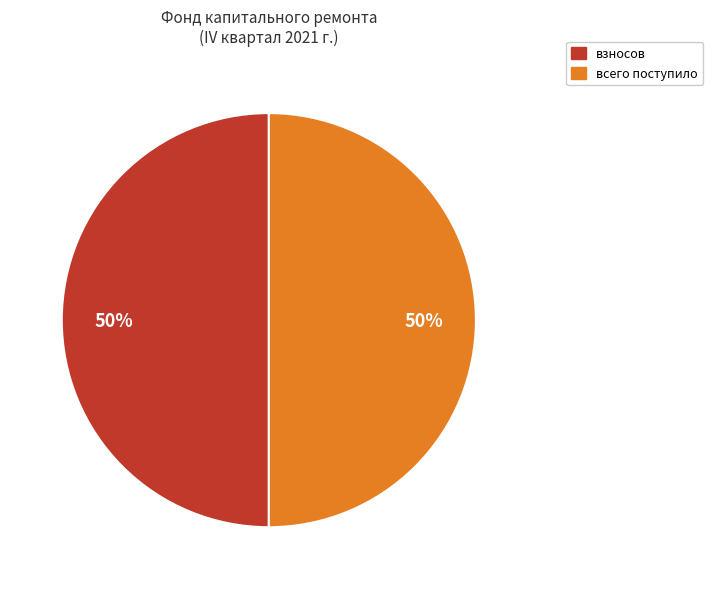

To the nearest percent, what is the average slice percentage?

50%